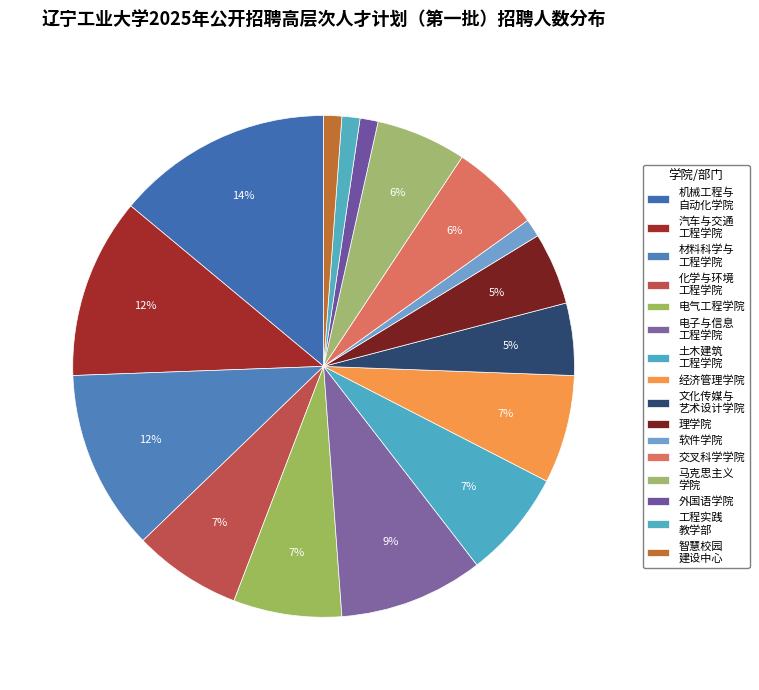

How many segments does this pie chart have?

16